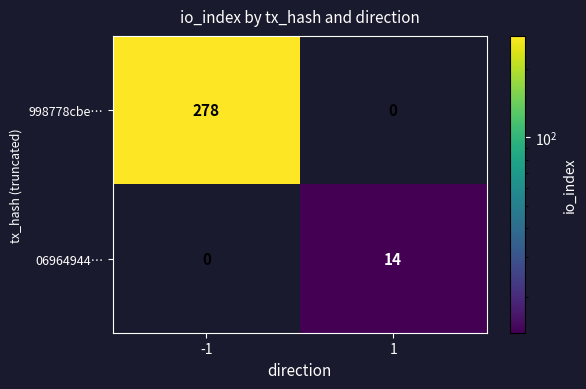

What is the greatest value displayed?

278